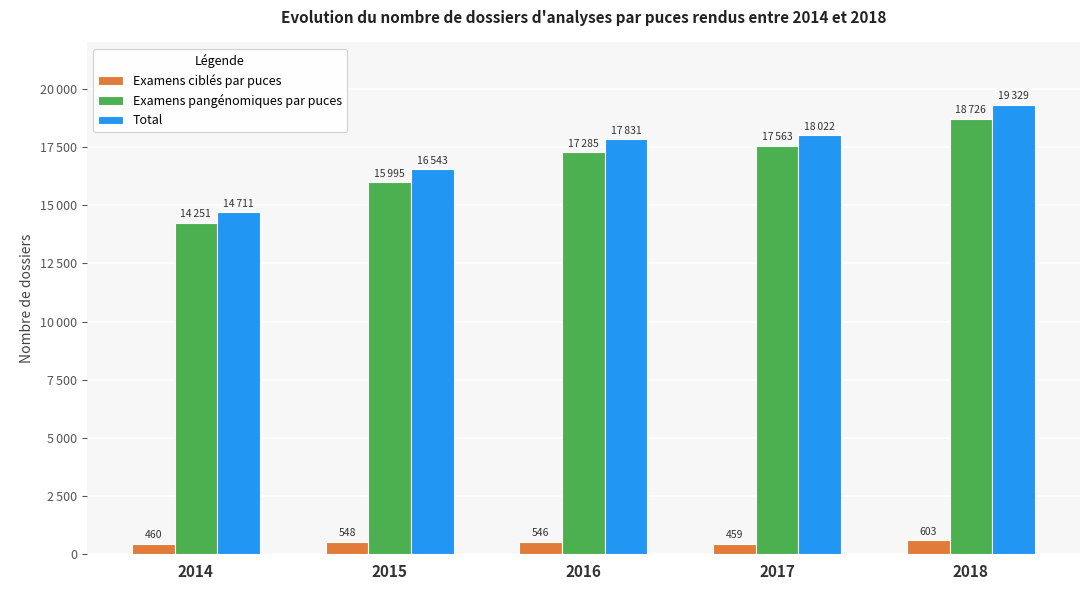

Rank the series by their maximum value, from highest to lowest.

Total, Examens pangénomiques par puces, Examens ciblés par puces